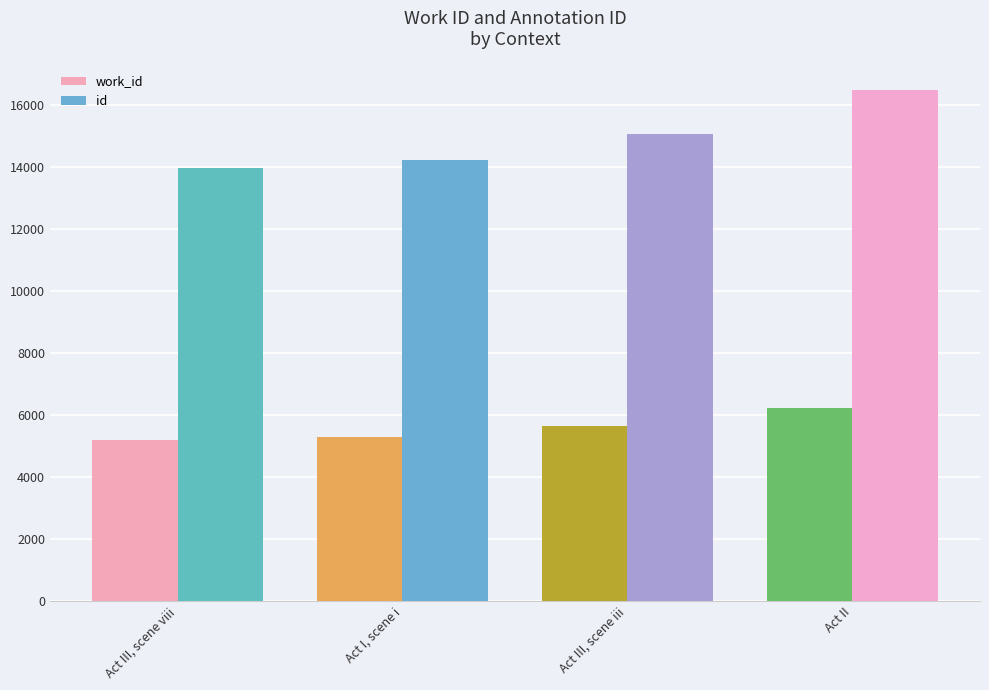

At which label does id first exceed 15086?

Act II